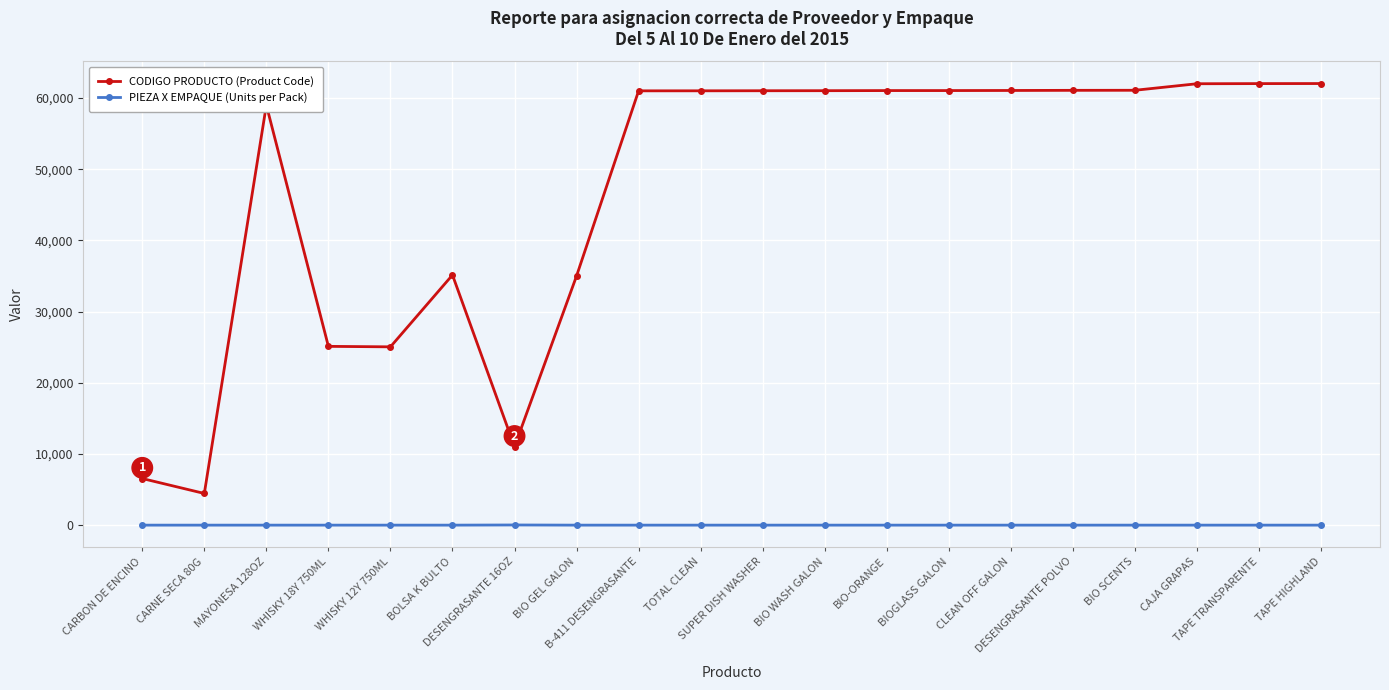

What is the value of the PIEZA X EMPAQUE (Units per Pack) point at the 1st from the left?

1